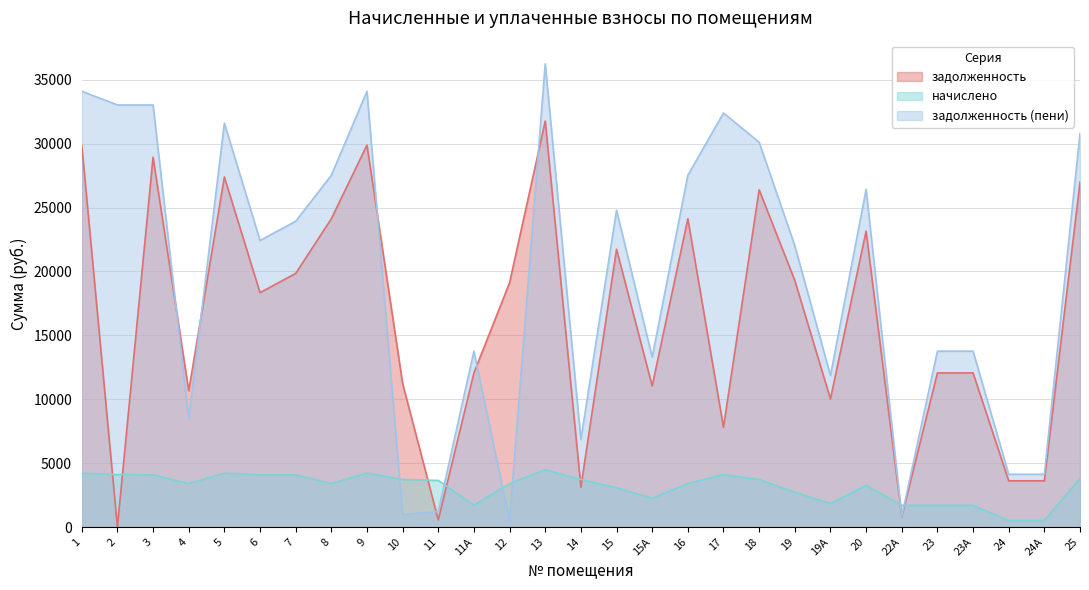

What is the spread (max minus min) of values at 15А?

11039.8